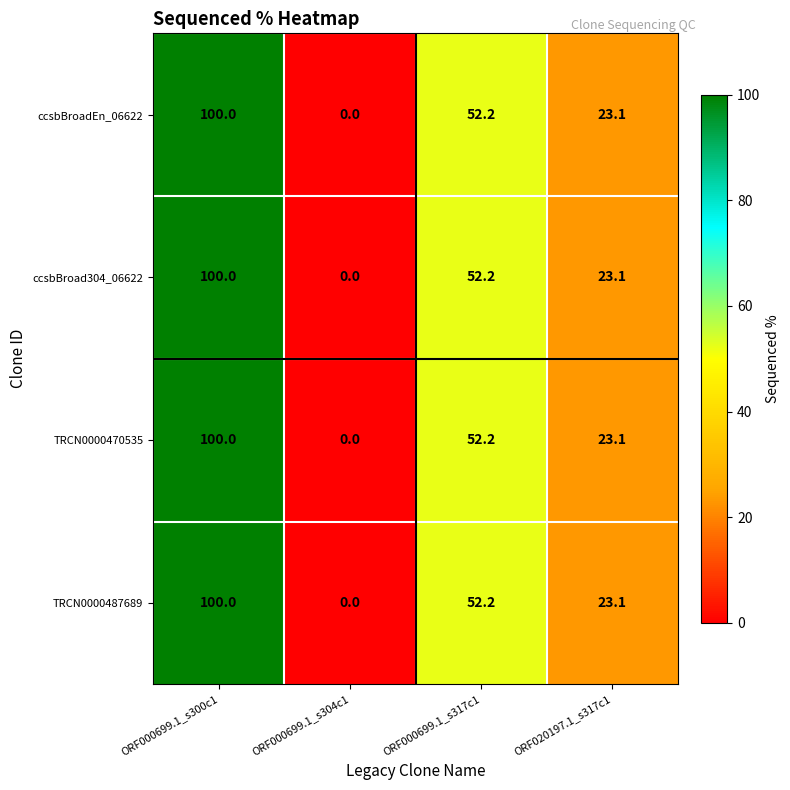

True or false: TRCN0000470535 has a value of 39.1 at ORF020197.1_s317c1.

False